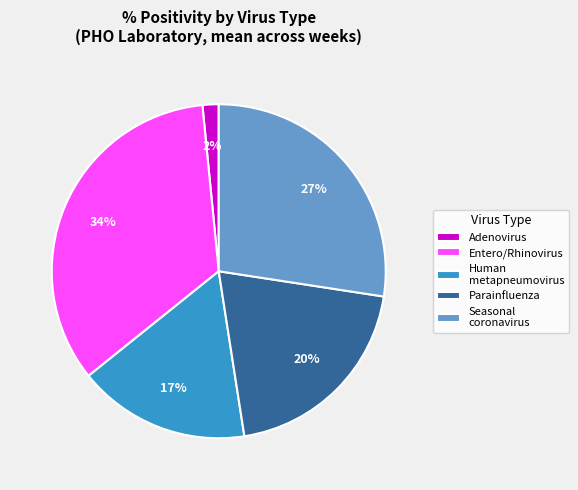

Rank the categories by value from highest to lowest.

Entero/Rhinovirus, Seasonal coronavirus, Parainfluenza, Human metapneumovirus, Adenovirus